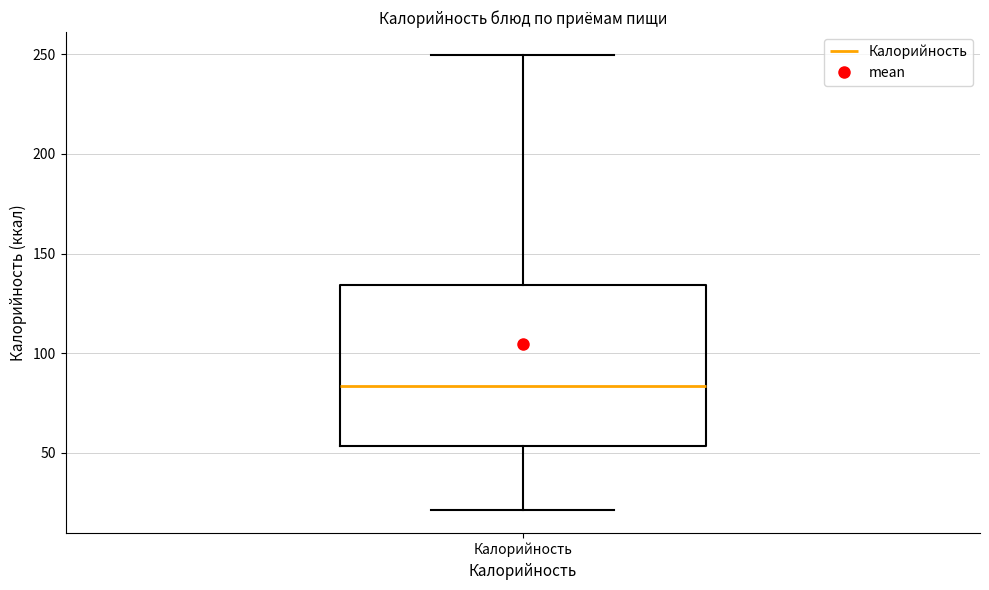

Transcribe this box plot: give where the median line is, the range the box spans, and where the two whiskers end, as read against the y-axis. The values are not printed on the chart, so give them approximately, as read against the axis.

median 85, box 55 to 135, whiskers 20 to 250